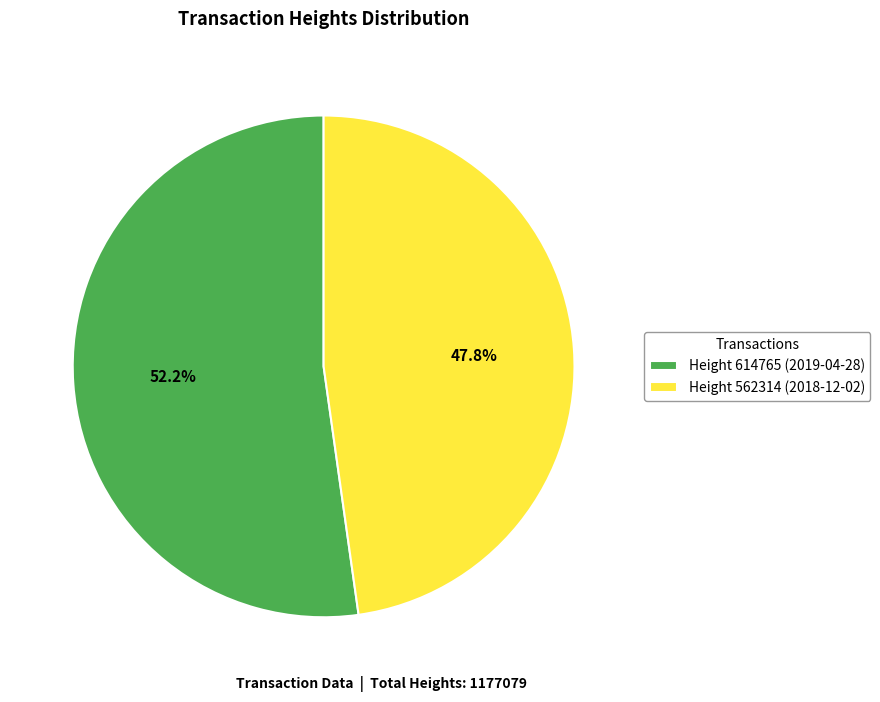

Rank the categories by value from highest to lowest.

Height 614765 (2019-04-28), Height 562314 (2018-12-02)